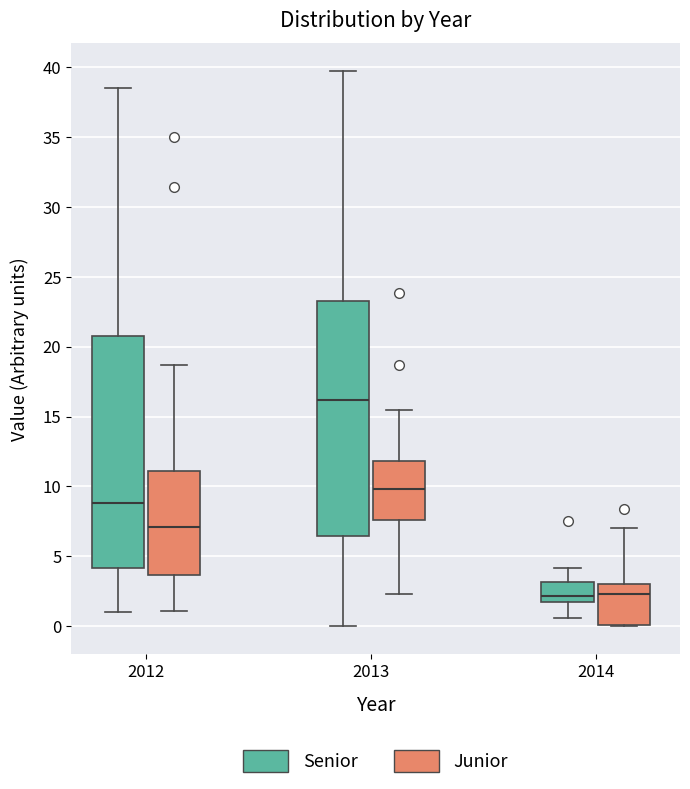

Reading left to right, read every box against the y-axis: the position of its median line, the range the box covers, and the ends of its whiskers. The values are not printed on the chart, so give them approximately, as read against the axis.

2012 (Senior): median 9.0, box 4.0 to 20.5, whiskers 1.0 to 38.5
2012 (Junior): median 7.0, box 3.5 to 11.0, whiskers 1.0 to 18.5
2013 (Senior): median 16.0, box 6.5 to 23.5, whiskers 0.0 to 39.5
2013 (Junior): median 10.0, box 7.5 to 12.0, whiskers 2.5 to 15.5
2014 (Senior): median 2.0 (just above the box's lower edge), box 2.0 to 3.0, whiskers 0.5 to 4.0
2014 (Junior): median 2.5, box 0.0 to 3.0, whiskers 0.0 to 7.0